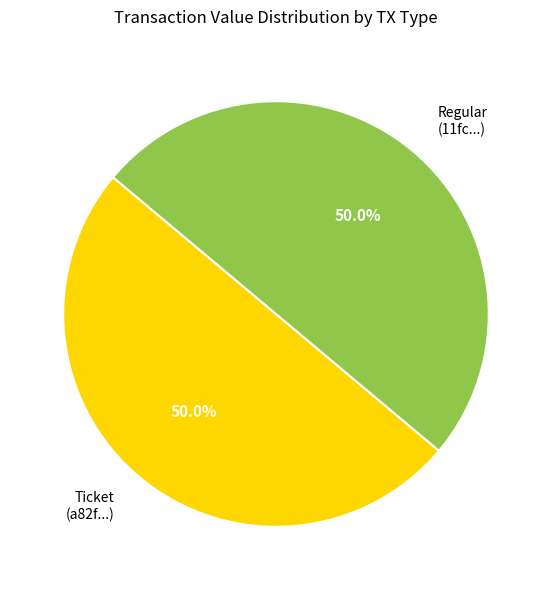

Count the number of slices in the pie.

2